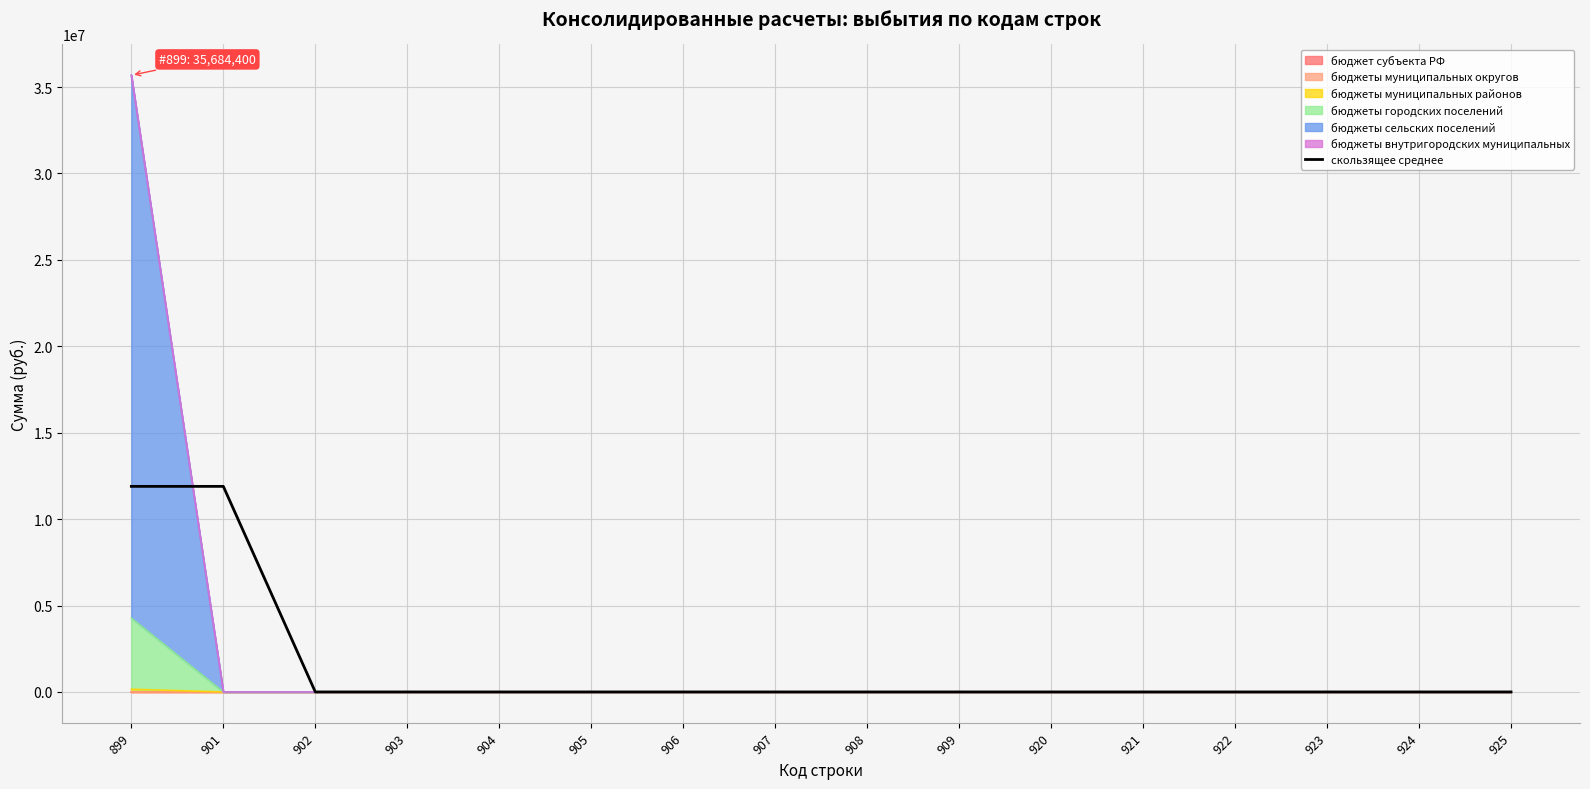

The value at 904 is -6254189. True or false?

False